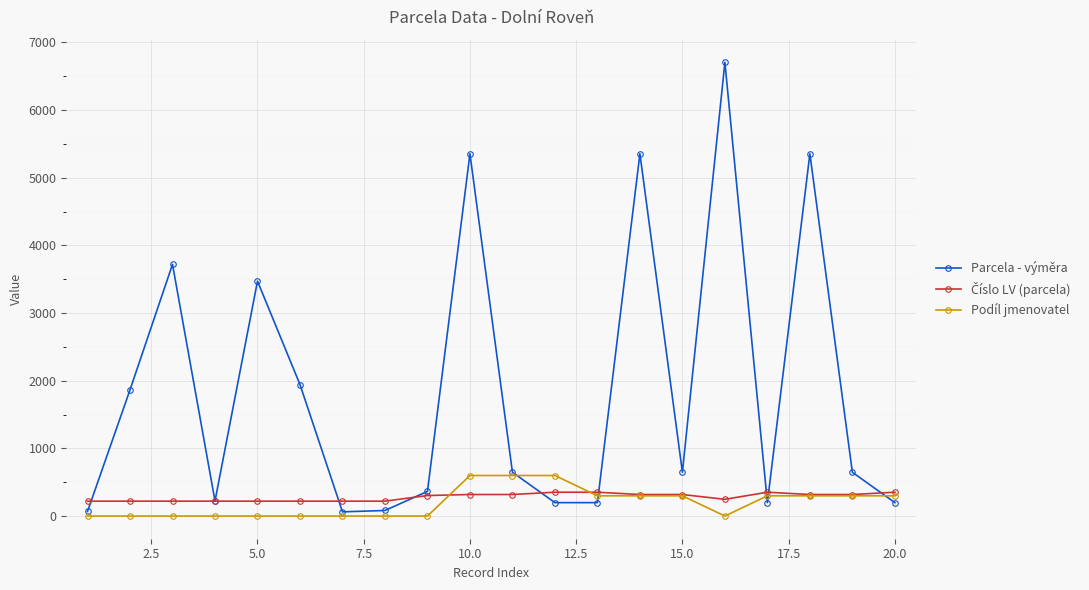

True or false: Parcela - výměra has more than 1 interior local peaks.

True